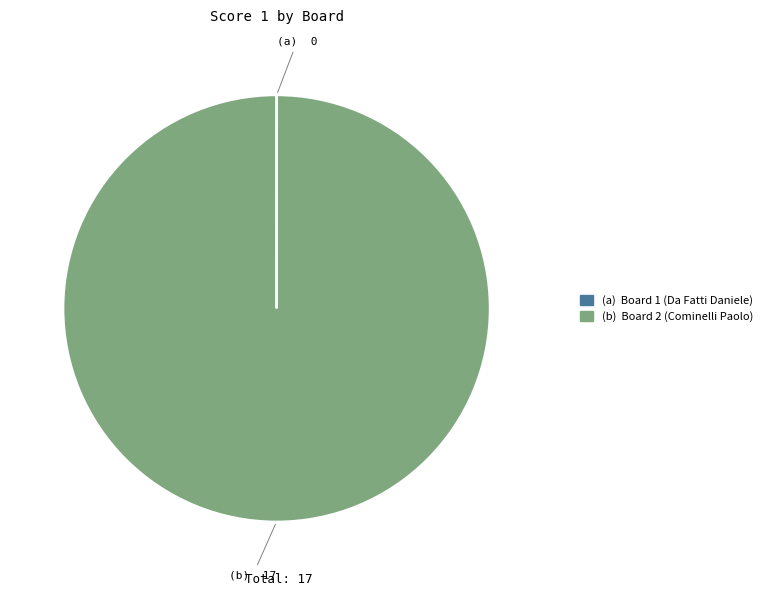

Does any single category account for the majority?

Yes